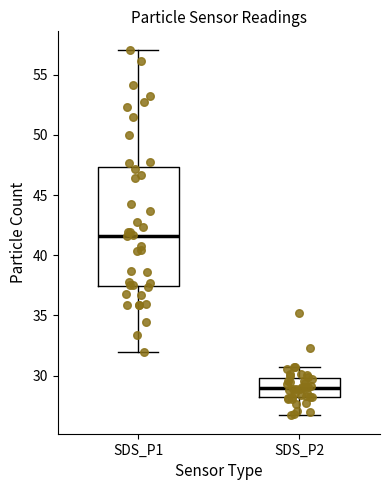

Reading left to right, read every box against the y-axis: the position of its median line, the range the box covers, and the ends of its whiskers. The values are not printed on the chart, so give them approximately, as read against the axis.

SDS_P1: median 41.5, box 37.5 to 47.5, whiskers 32.0 to 57.0
SDS_P2: median 29.0, box 28.0 to 30.0, whiskers 26.5 to 30.5